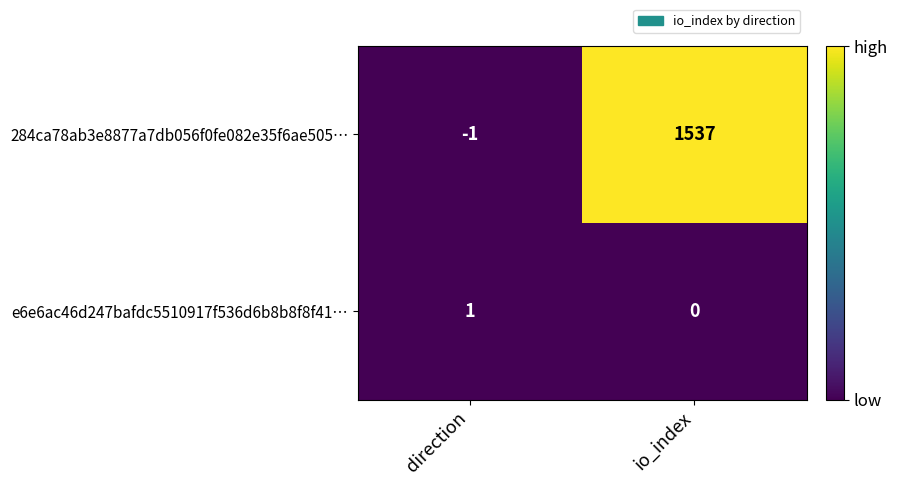

What is the total value across all series at io_index?

1537